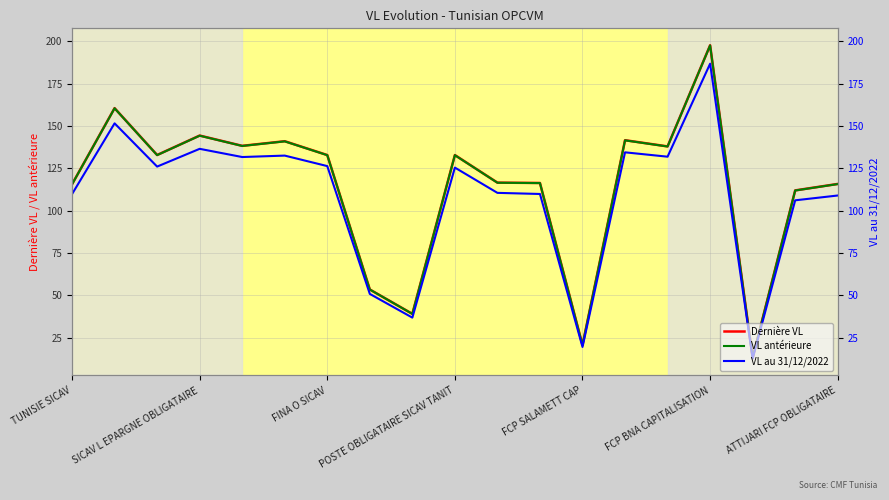

Between 8 and 16, which series saw the biggest shift?

Dernière VL